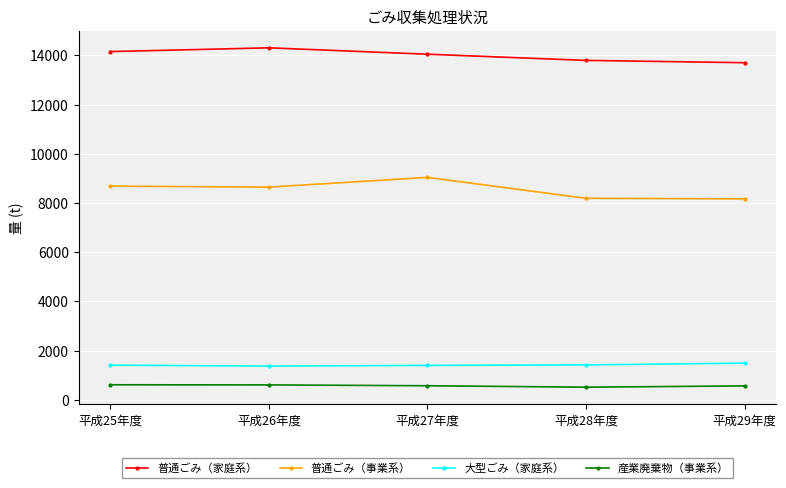

What position from the right is 平成28年度?

2